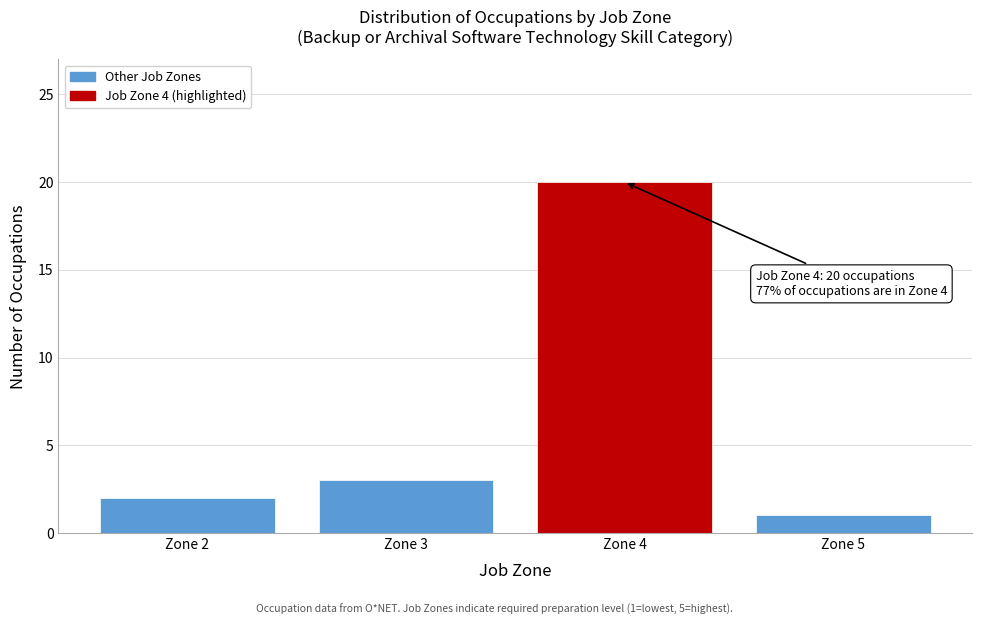

Reading left to right, list all the values displayed in this chart.

2	3	20	1